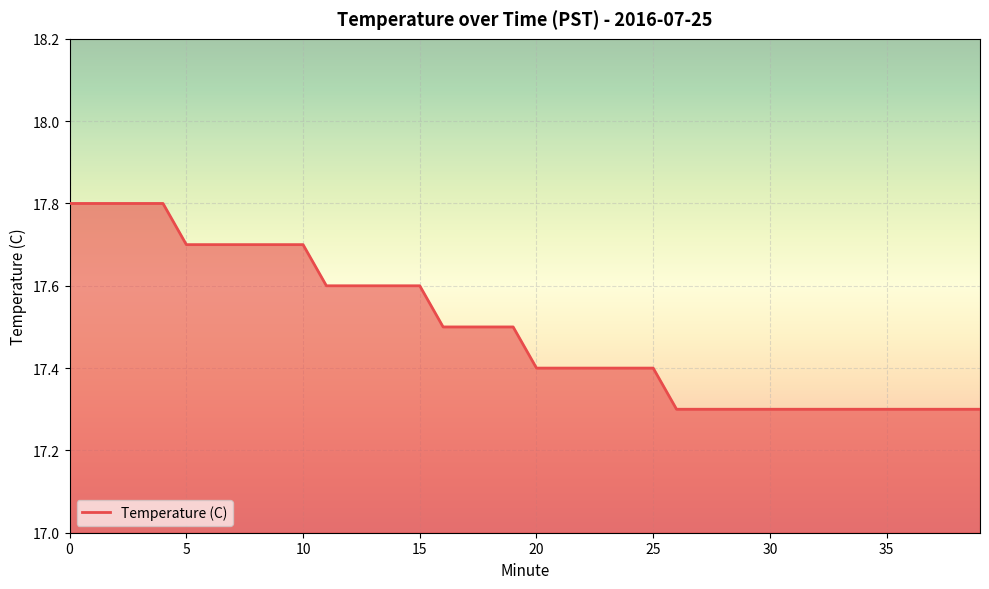

Reading left to right, what are all the values shown in this chart?

17.8	17.8	17.8	17.8	17.8	17.7	17.7	17.7	17.7	17.7	17.7	17.6	17.6	17.6	17.6	17.6	17.5	17.5	17.5	17.5	17.4	17.4	17.4	17.4	17.4	17.4	17.3	17.3	17.3	17.3	17.3	17.3	17.3	17.3	17.3	17.3	17.3	17.3	17.3	17.3